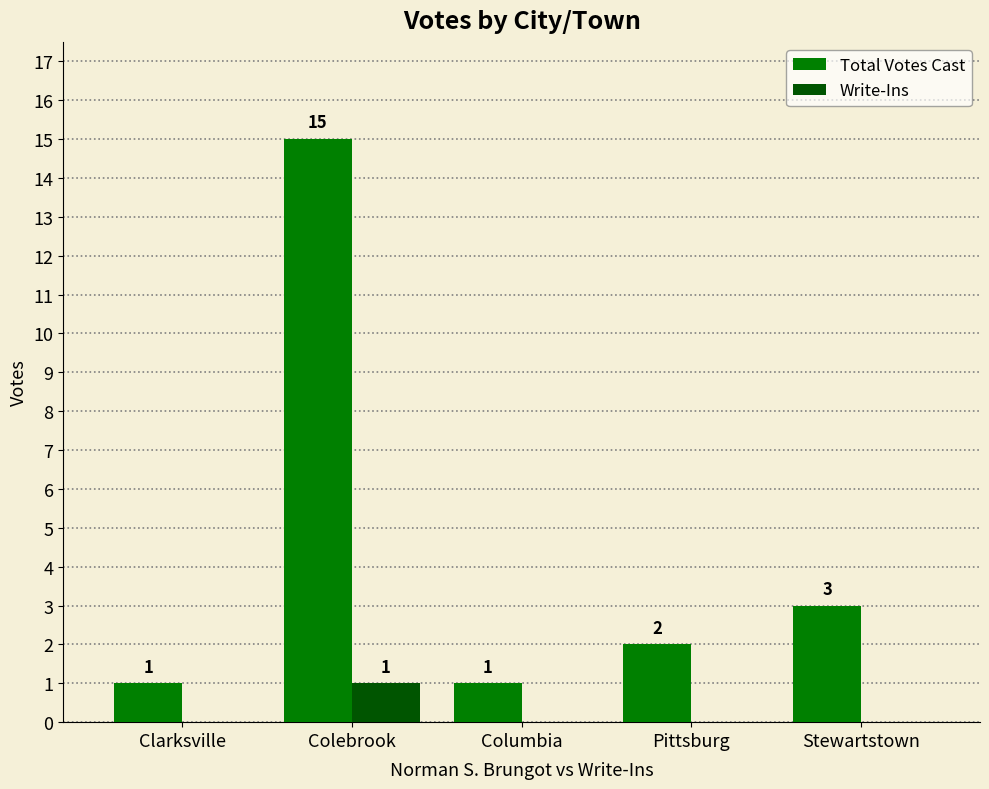

Is the value of Write-Ins at Columbia greater than the value of Total Votes Cast at Columbia?

No